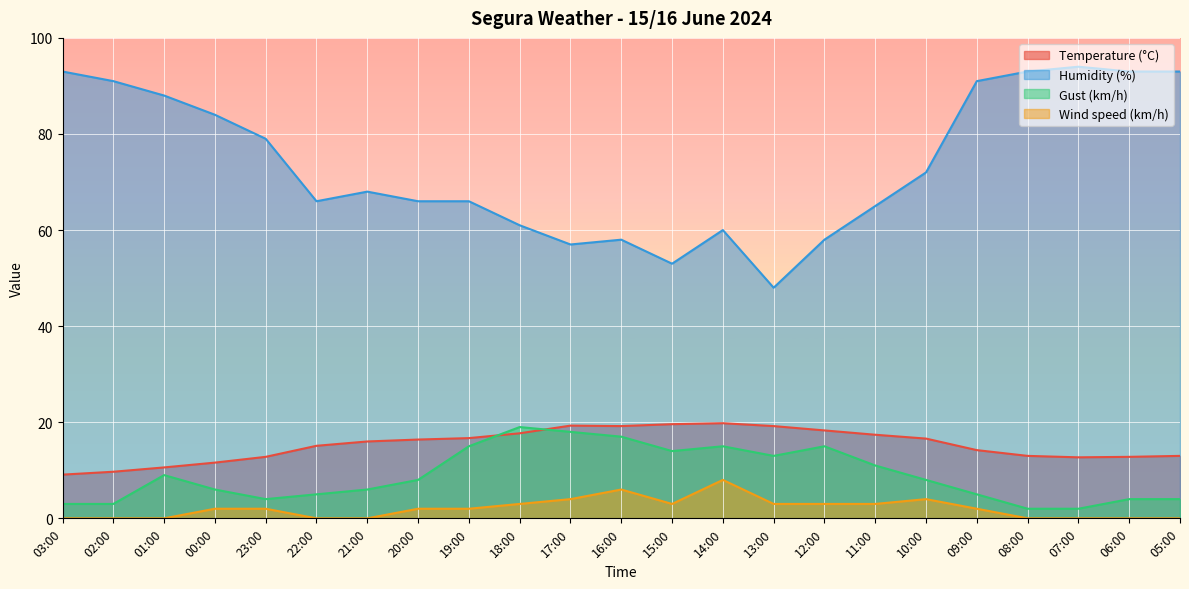

At which category does Humidity (%) reach its first local valley?

22:00